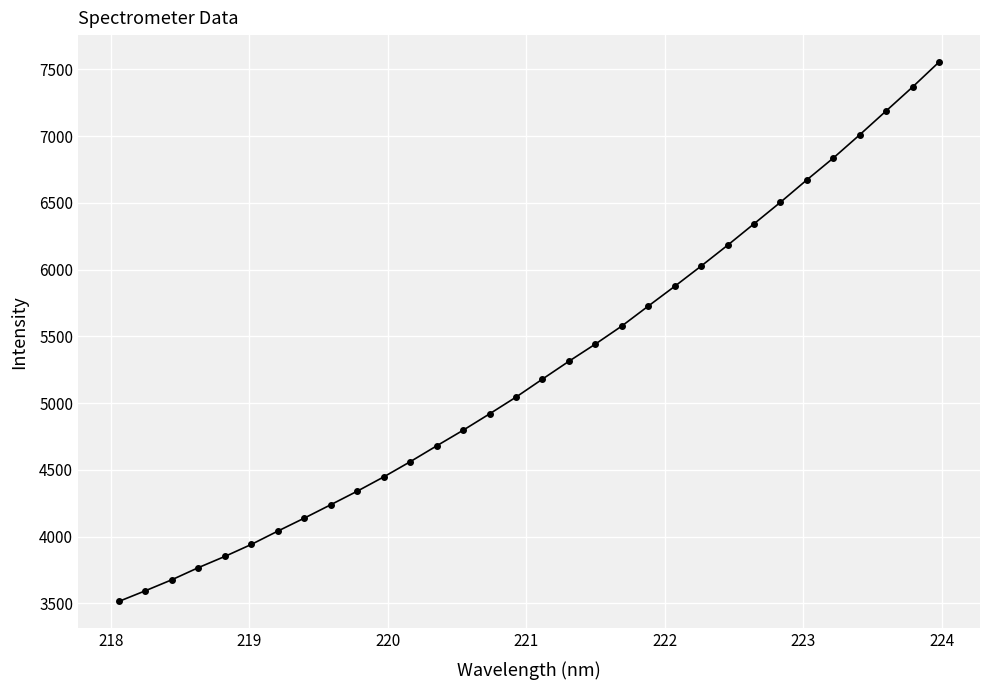

What is the difference between the second highest and minimum values?

3853.7